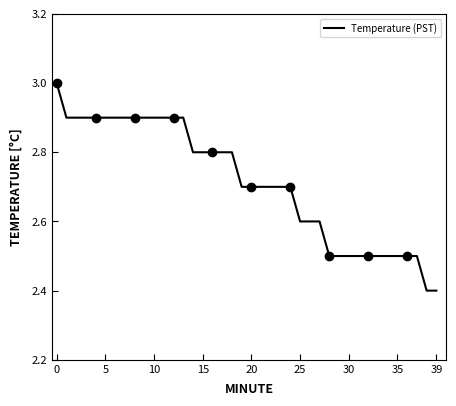

What is the minimum value for Temperature (PST)?

2.4